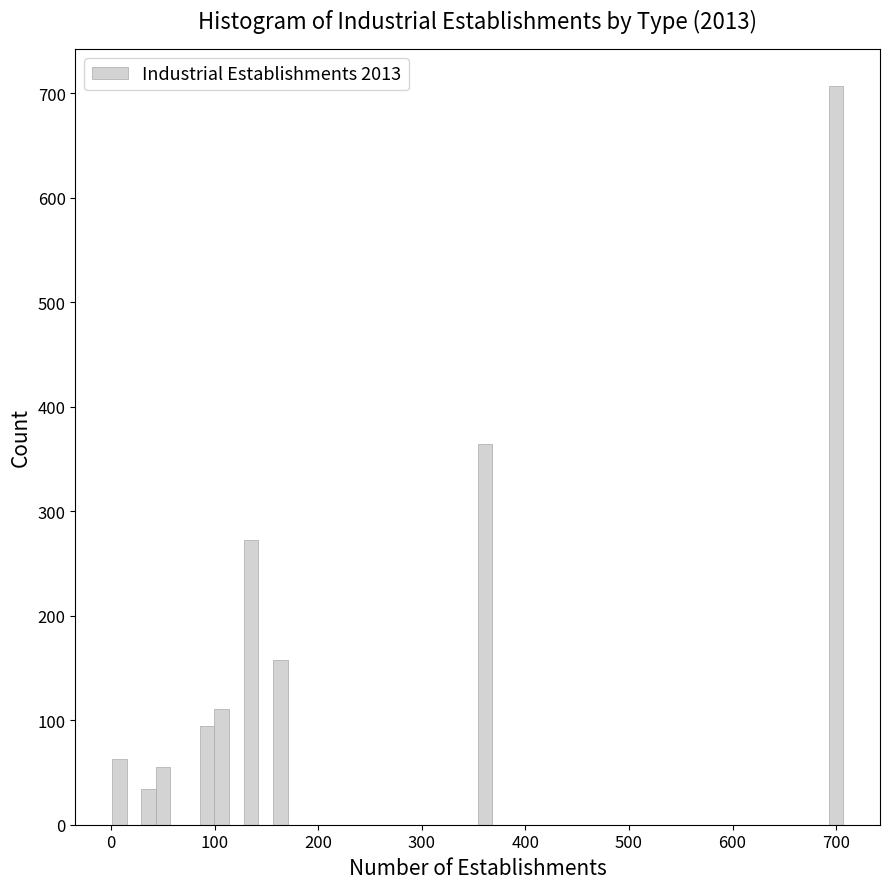

Read against the x-axis, roughly where is the centre of the tallest bar?

700